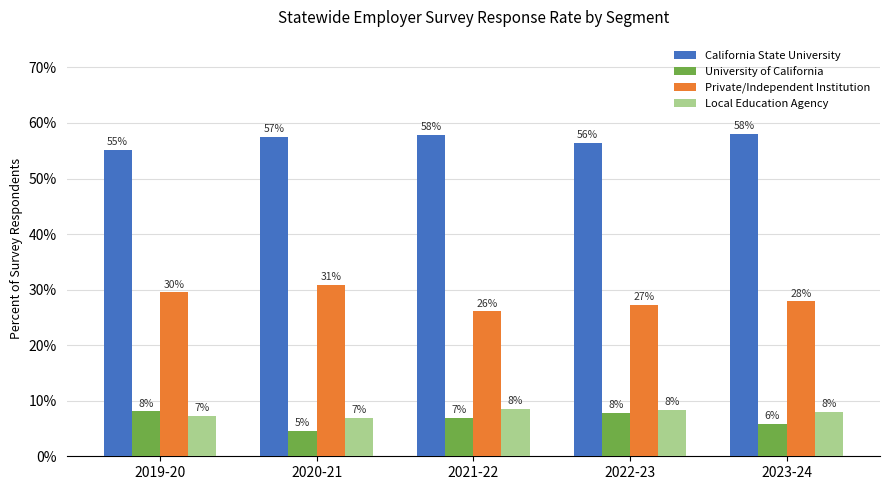

Which series has the largest range (max minus min)?

Private/Independent Institution